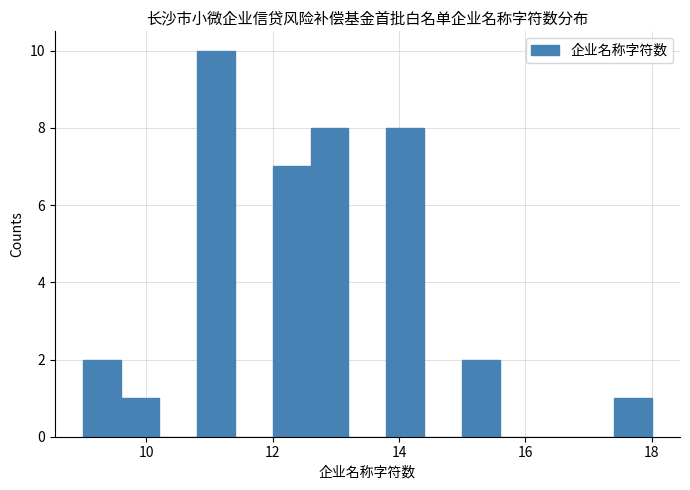

Read against the x-axis, roughly where is the centre of the tallest bar?

11.2